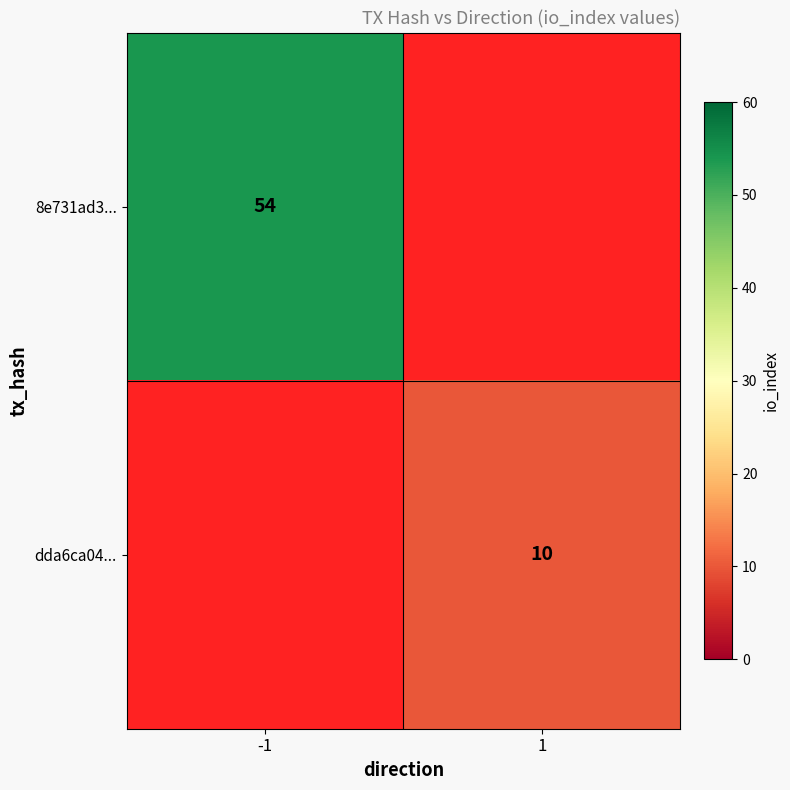

True or false: 8e731ad3... has a value of 54 at -1.

True